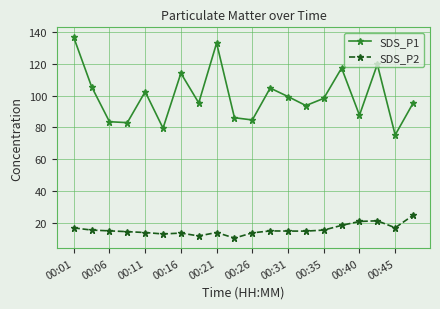

What is the value of the SDS_P2 point at the 20th from the left?

24.6